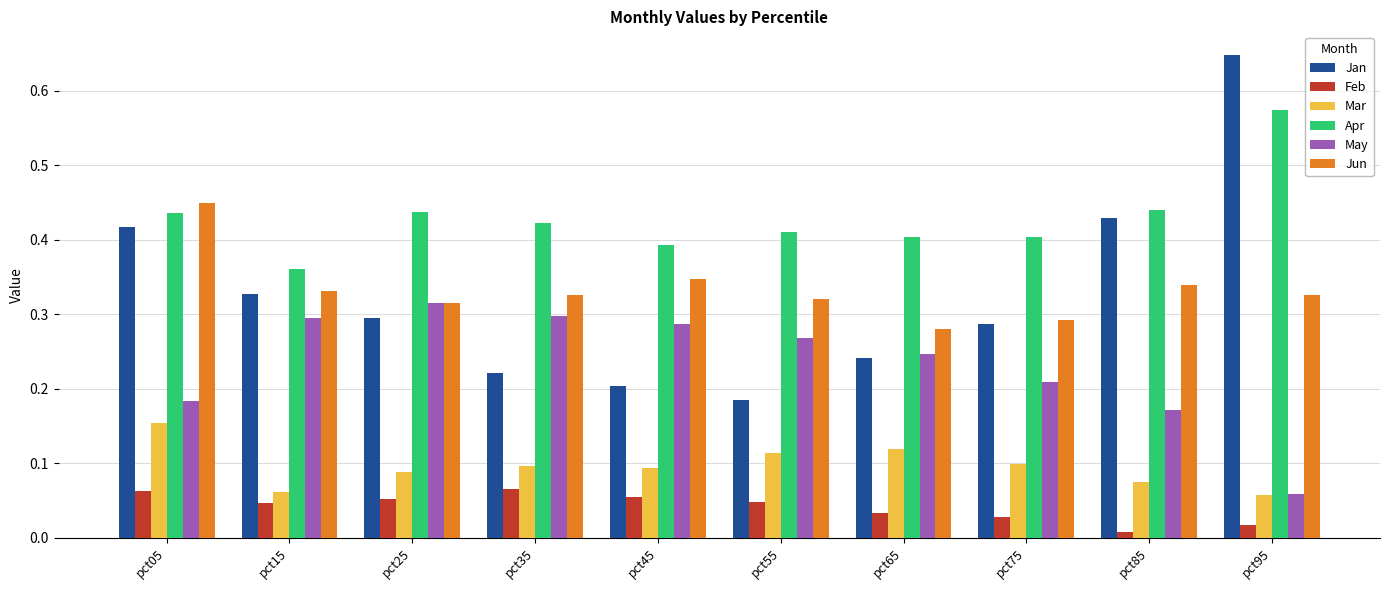

Where is May nearest to the value 0?

pct95